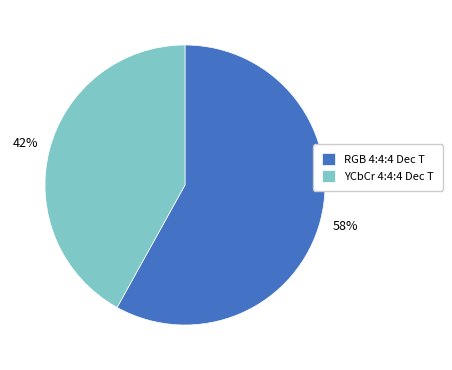

Which slice is the largest?

RGB 4:4:4 Dec T